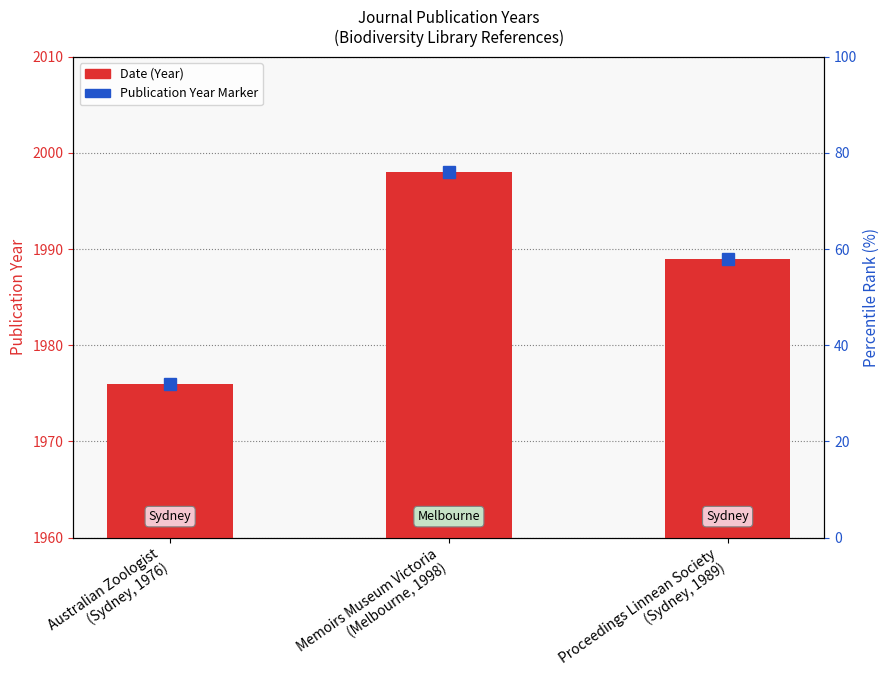

What is the label of the 3rd bar from the right?

Australian Zoologist
(Sydney, 1976)